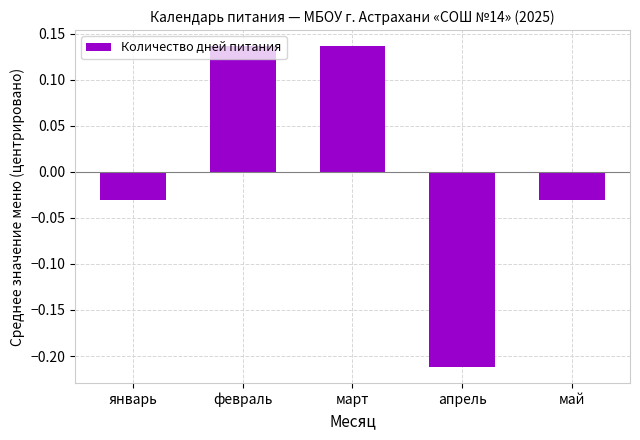

Which has a higher value, январь or апрель?

январь